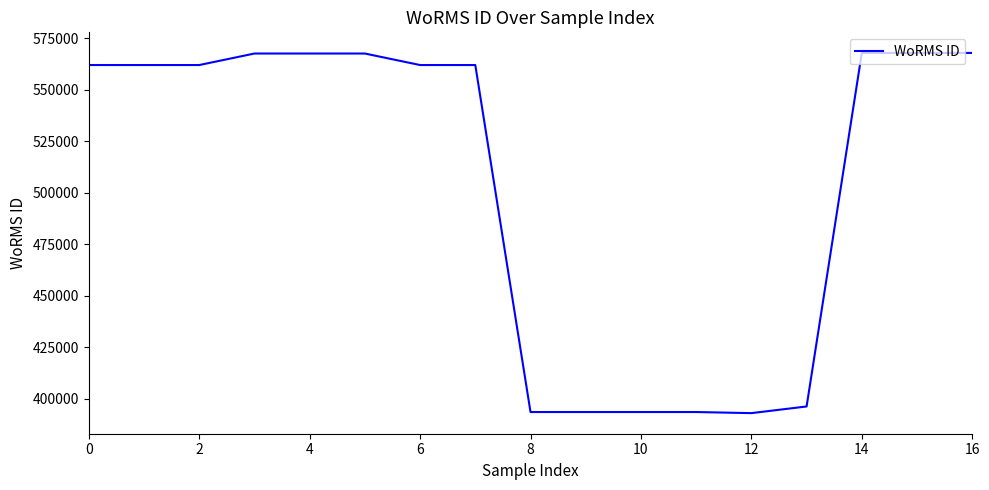

What is the smallest value displayed?

393085